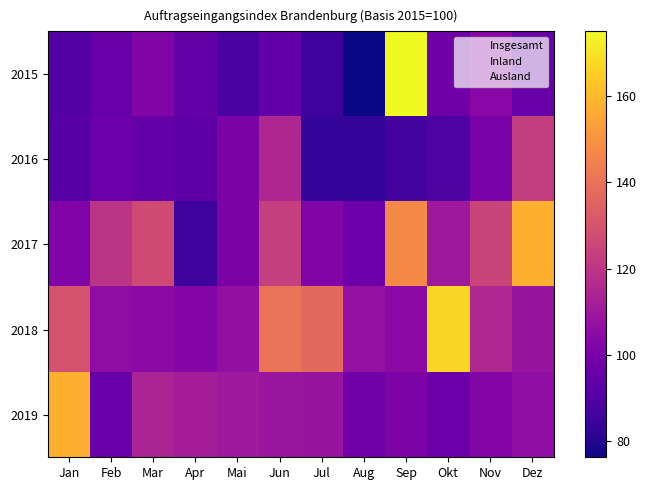

At Nov, list the series in order from largest to smallest.

2017, 2018, 2015, 2019, 2016